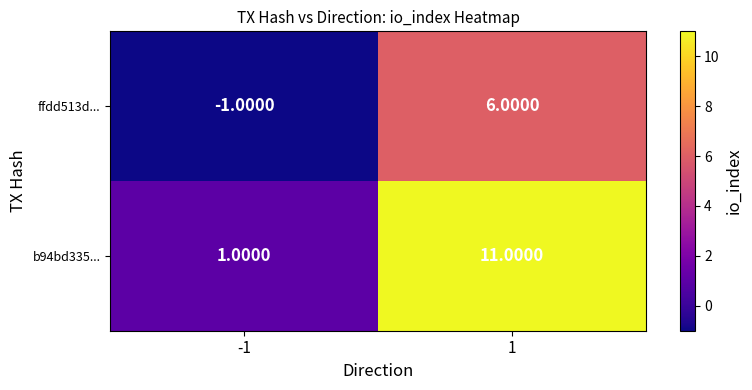

What is the sum of the ffdd513d... values at -1 and 1?

5